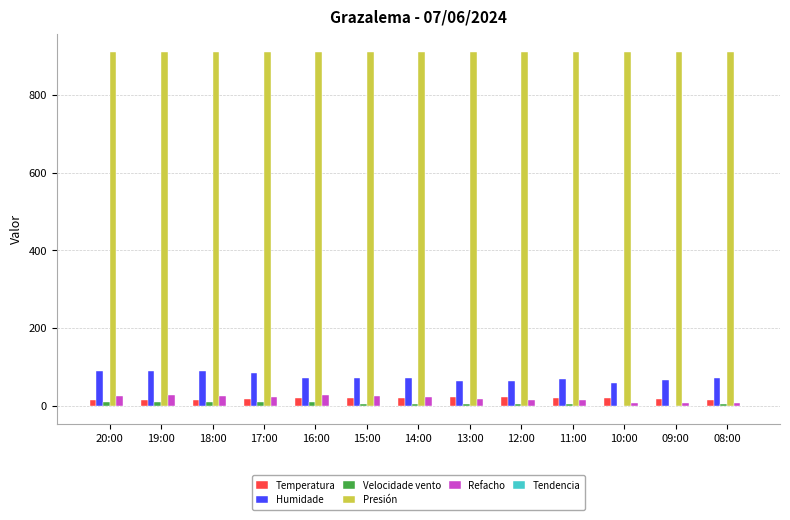

Where does the Presión series first go above 911?

20:00